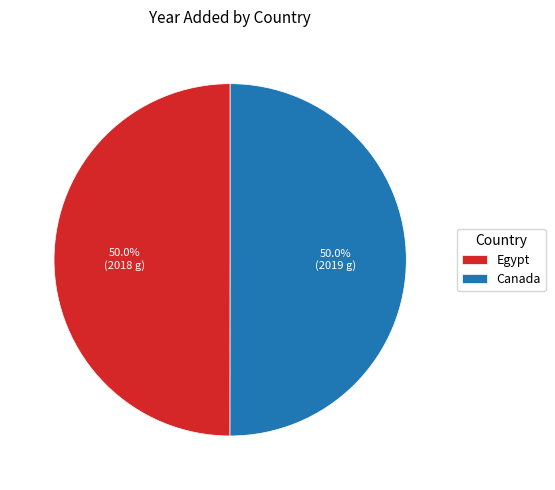

Approximately how many times larger is the value at Egypt compared to Canada?

1.0